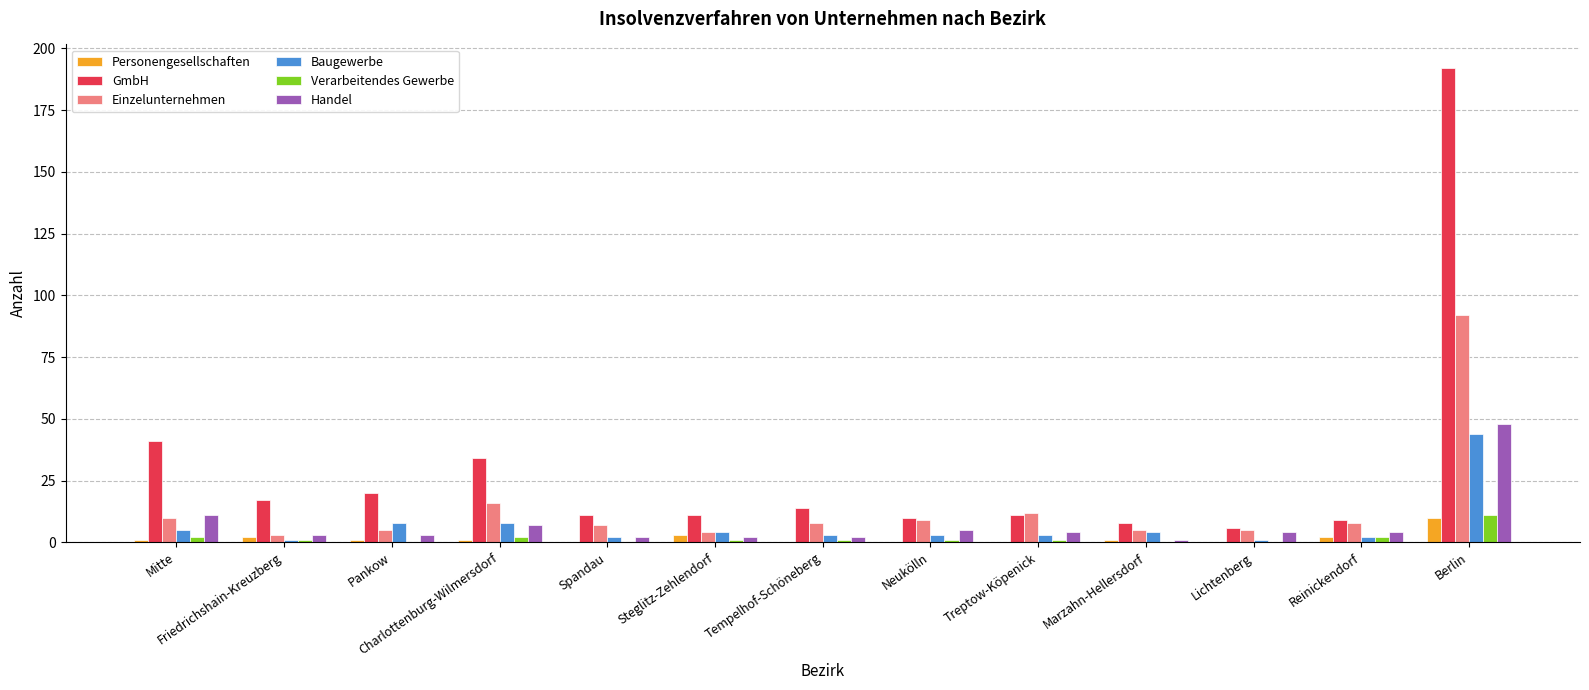

Between Mitte and Berlin, which series saw the biggest shift?

GmbH